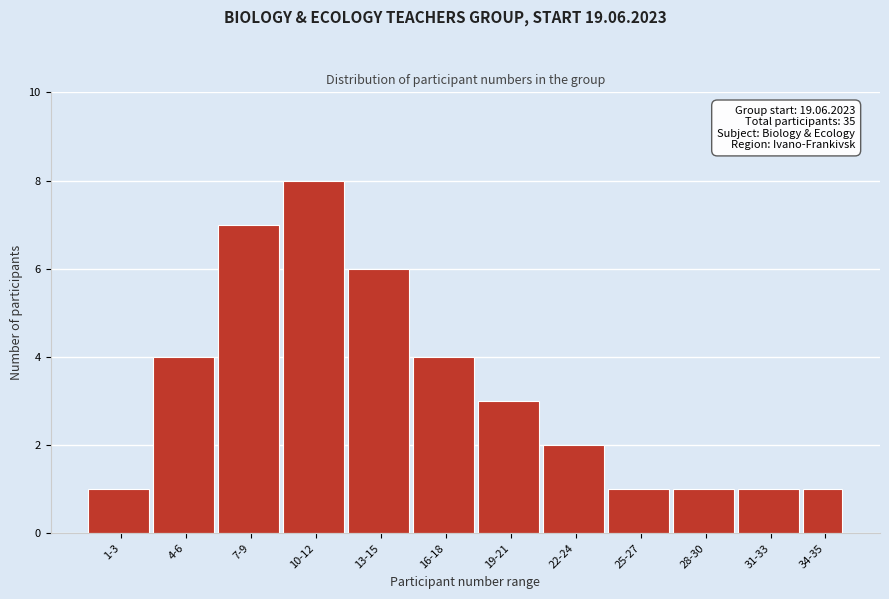

Reading left to right, list all the values displayed in this chart.

1-3=1	4-6=4	7-9=7	10-12=8	13-15=6	16-18=4	19-21=3	22-24=2	25-27=1	28-30=1	31-33=1	34-35=1